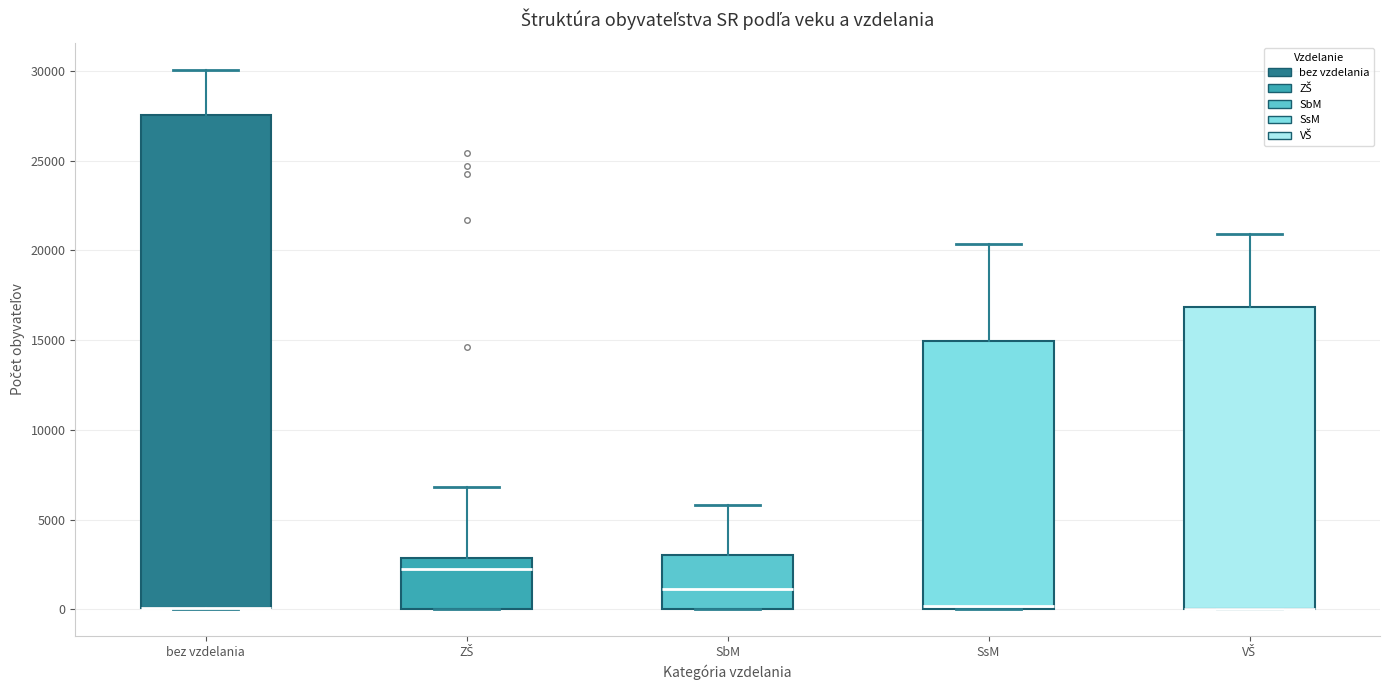

Where is the lower edge of the box for bez vzdelania on the y-axis? The values are not printed on the chart, so give them approximately, as read against the axis.

0